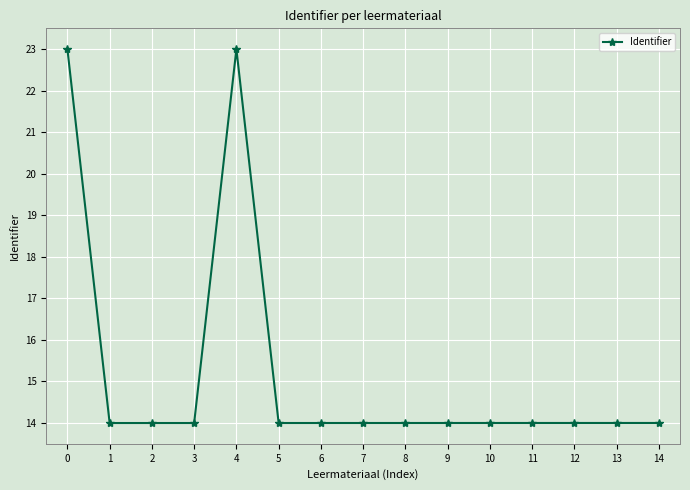

What is the maximum value shown in the chart?

23.0